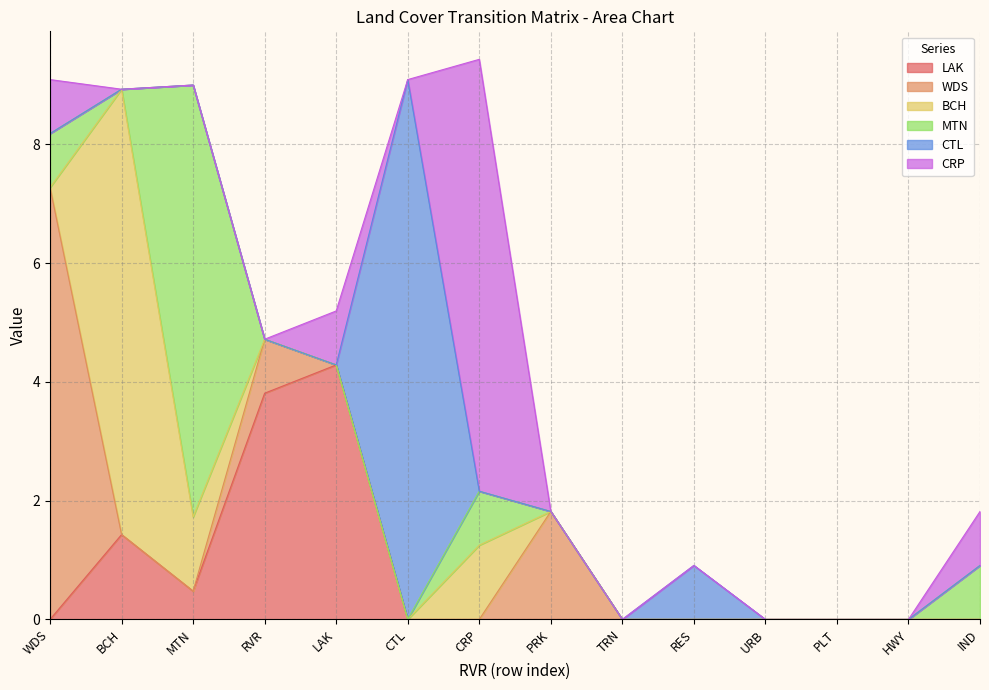

At how many categories does at least one series exceed 8?

1